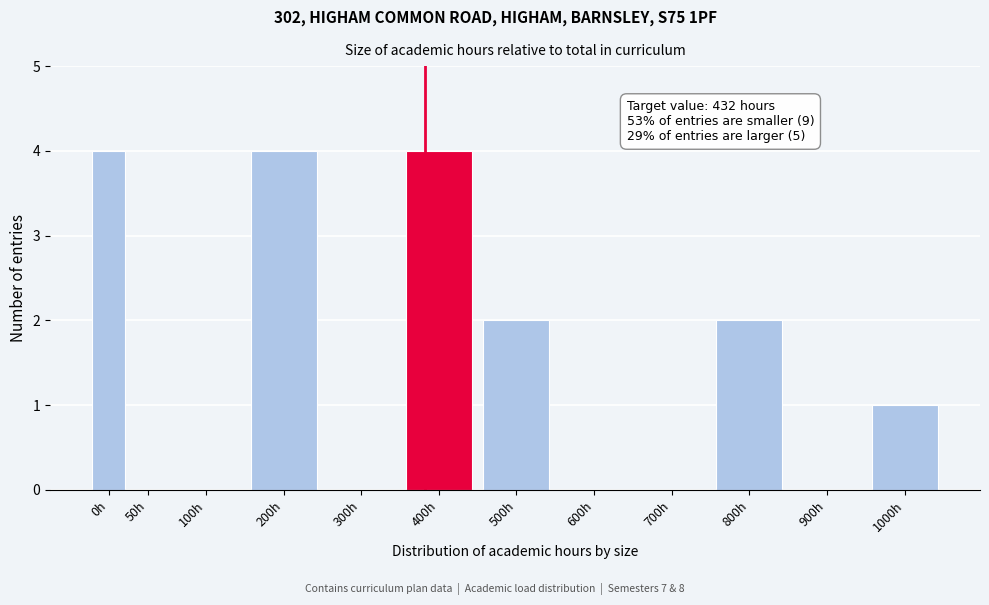

Reading left to right, what are all the values shown in this chart?

0h=4	50h=0	100h=0	200h=4	300h=0	400h=4	500h=2	600h=0	700h=0	800h=2	900h=0	1000h=1